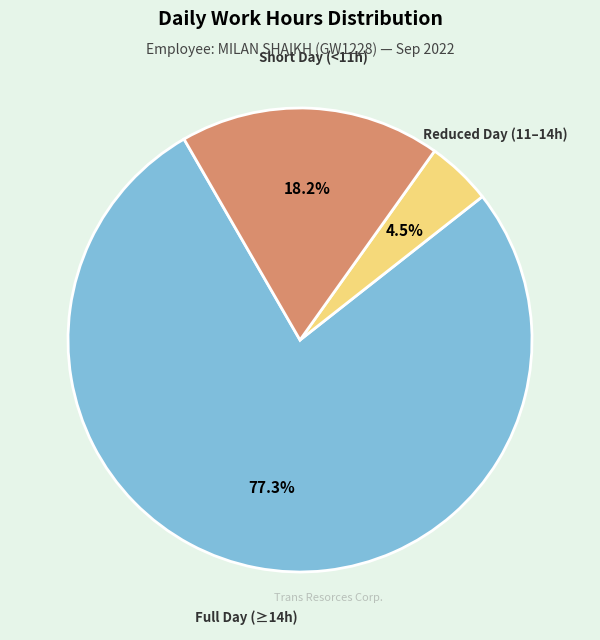

Count the number of slices in the pie.

3